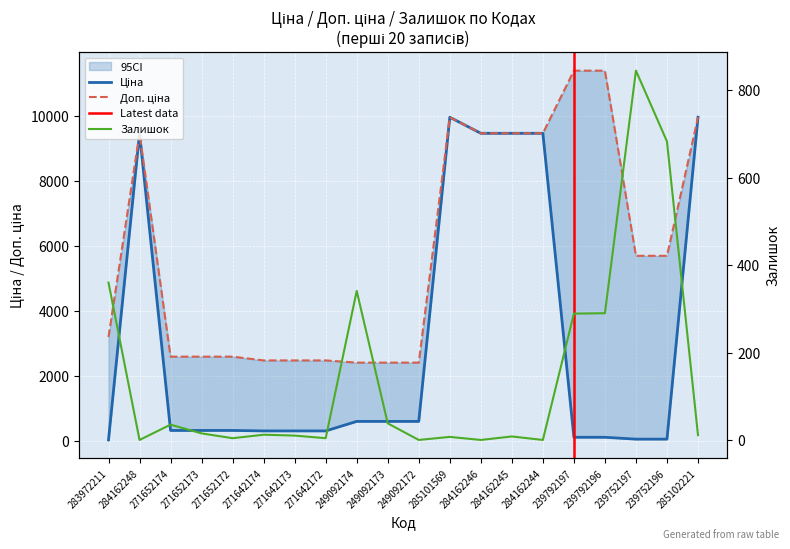

What is the difference between the maximum and minimum values in the Залишок series?

845.0